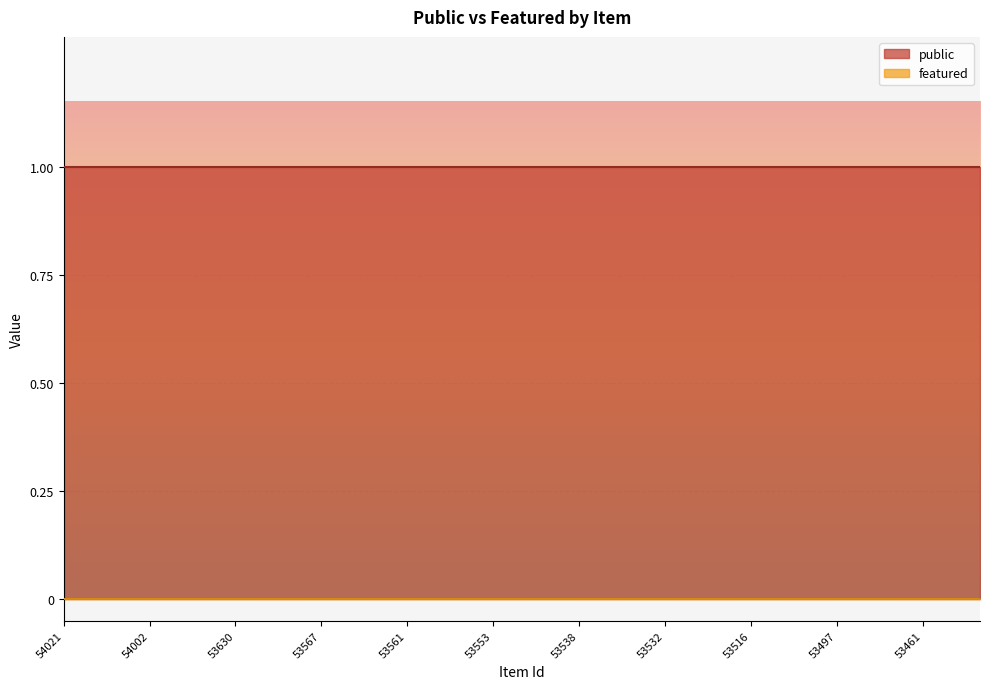

What is the average value of the public series?

1